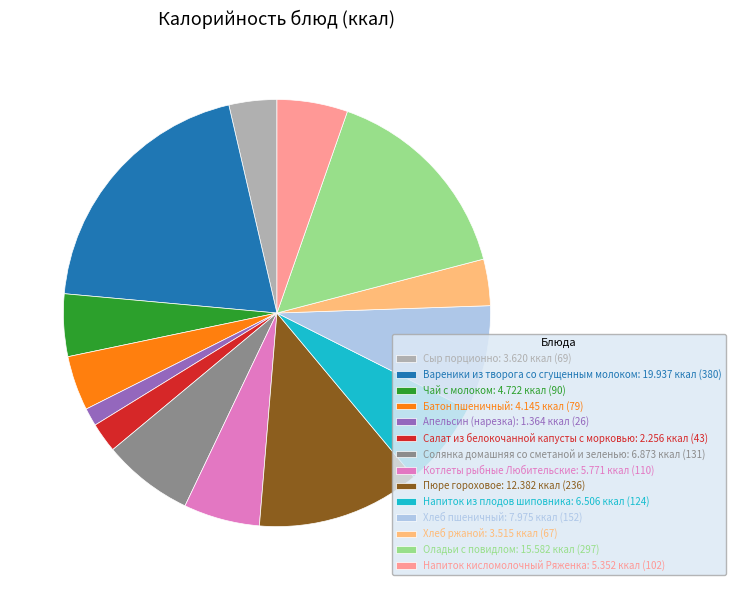

How many slices are in this pie chart?

14